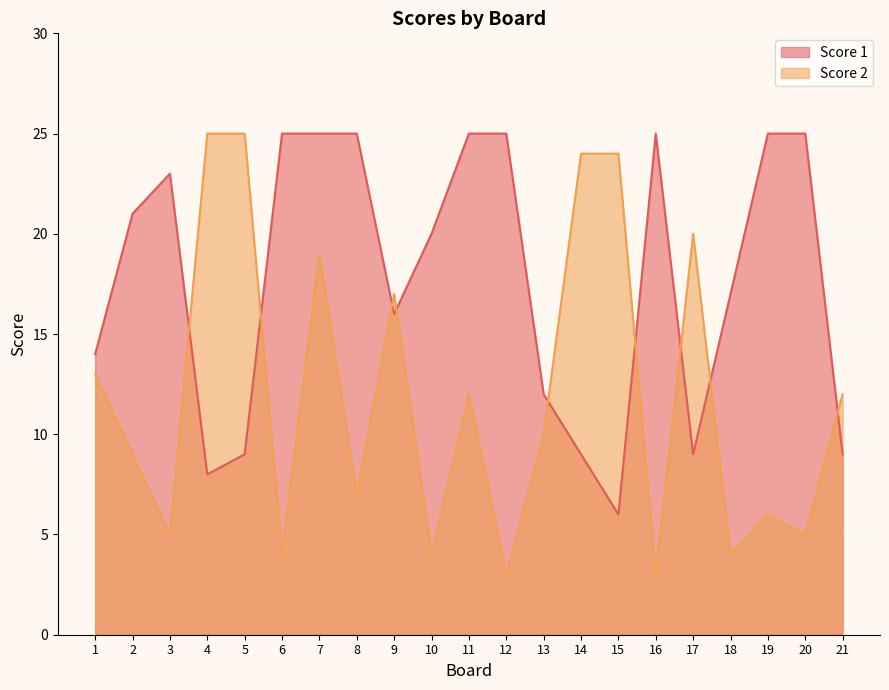

Which category has the lowest value in the Score 2 series?

12